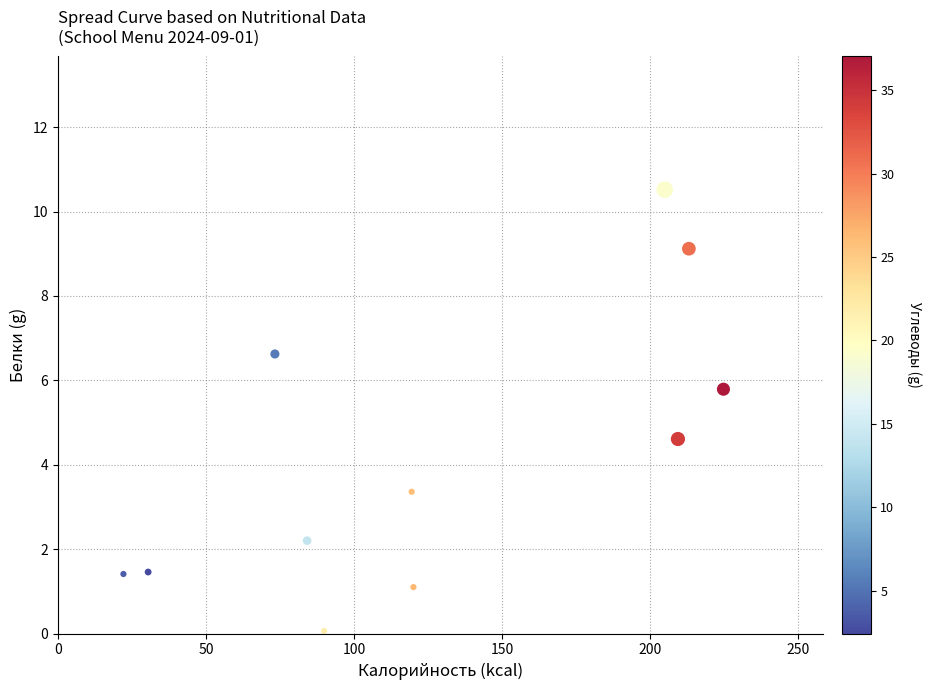

What is the average X value?

126.4